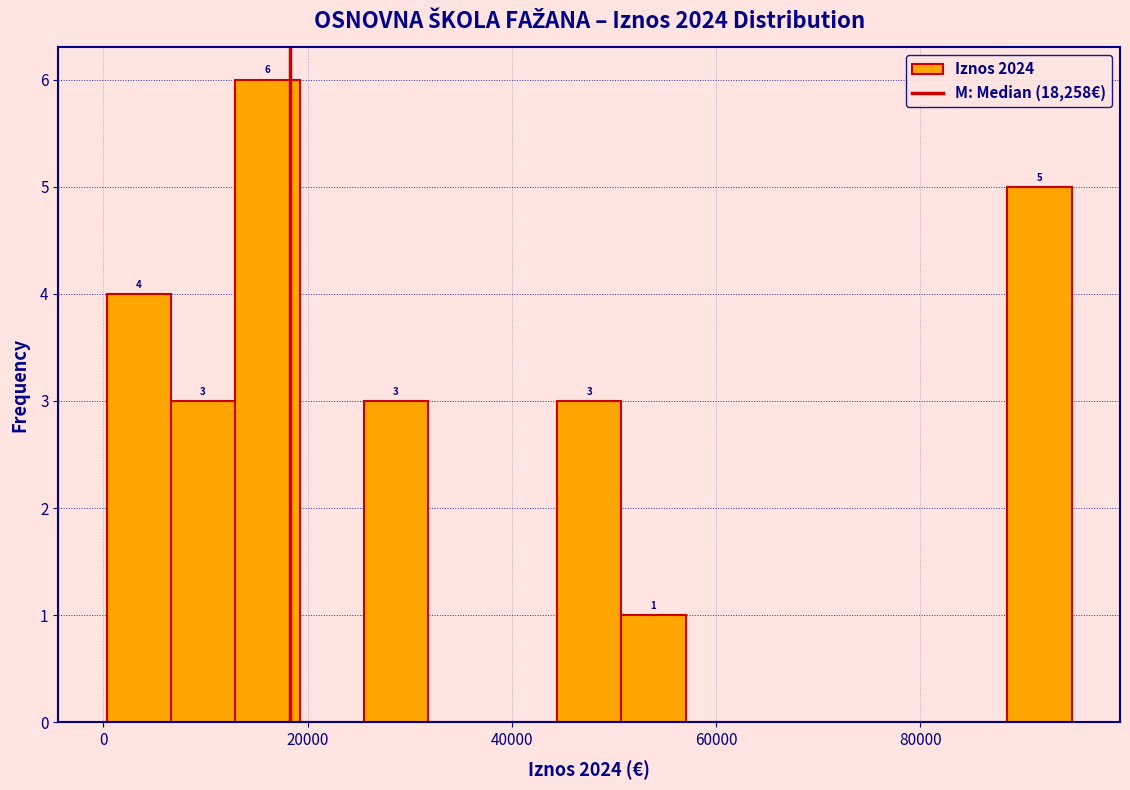

Read against the x-axis, roughly where is the centre of the tallest bar?

16000